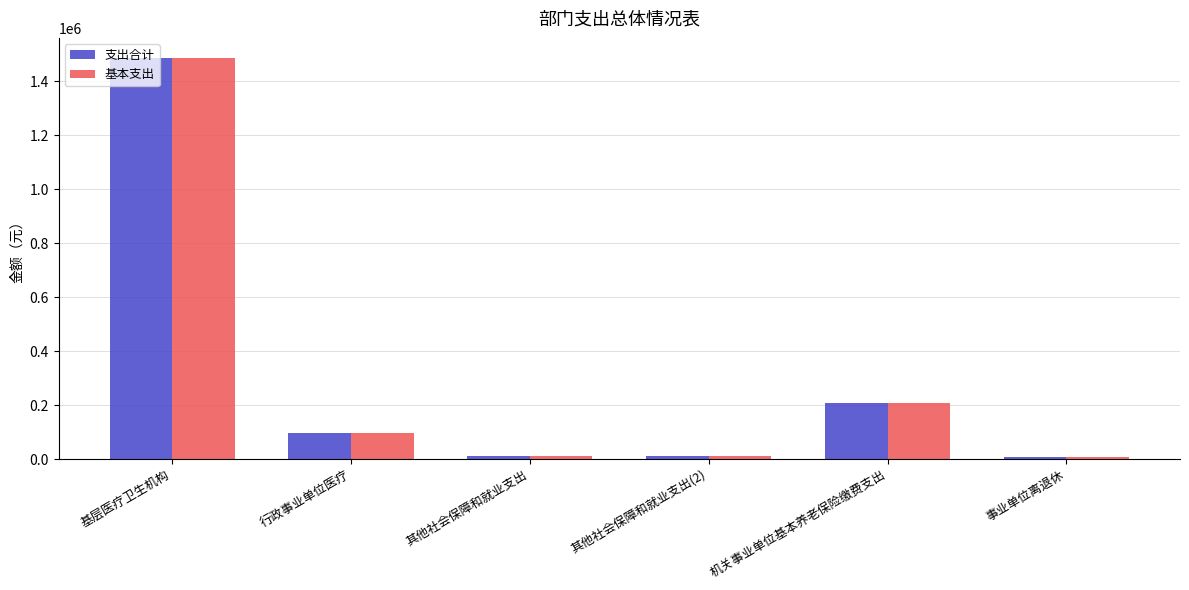

At which label does 基本支出 reach its peak?

基层医疗卫生机构